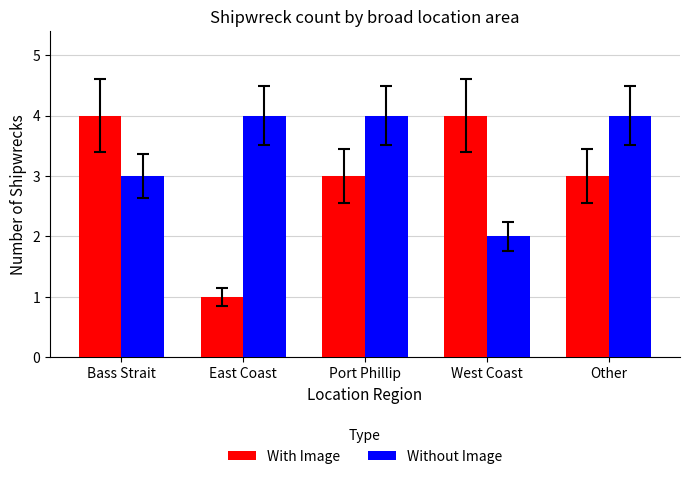

What is the label of the 5th bar from the left?

Other